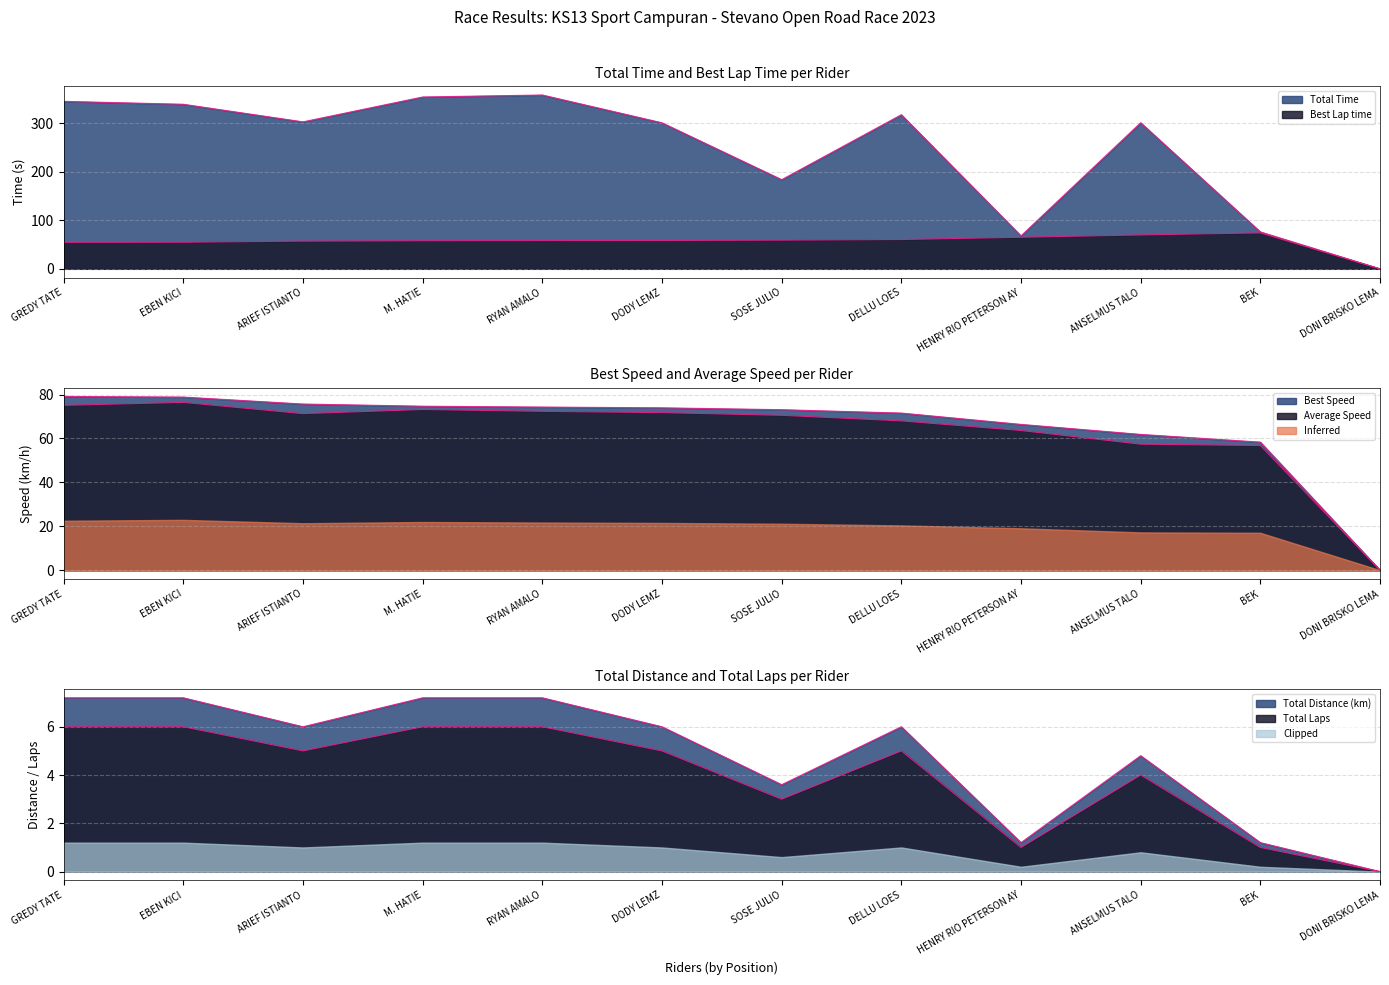

The Average Speed series shows -52.7 at DONI BRISKO LEMA. True or false?

False